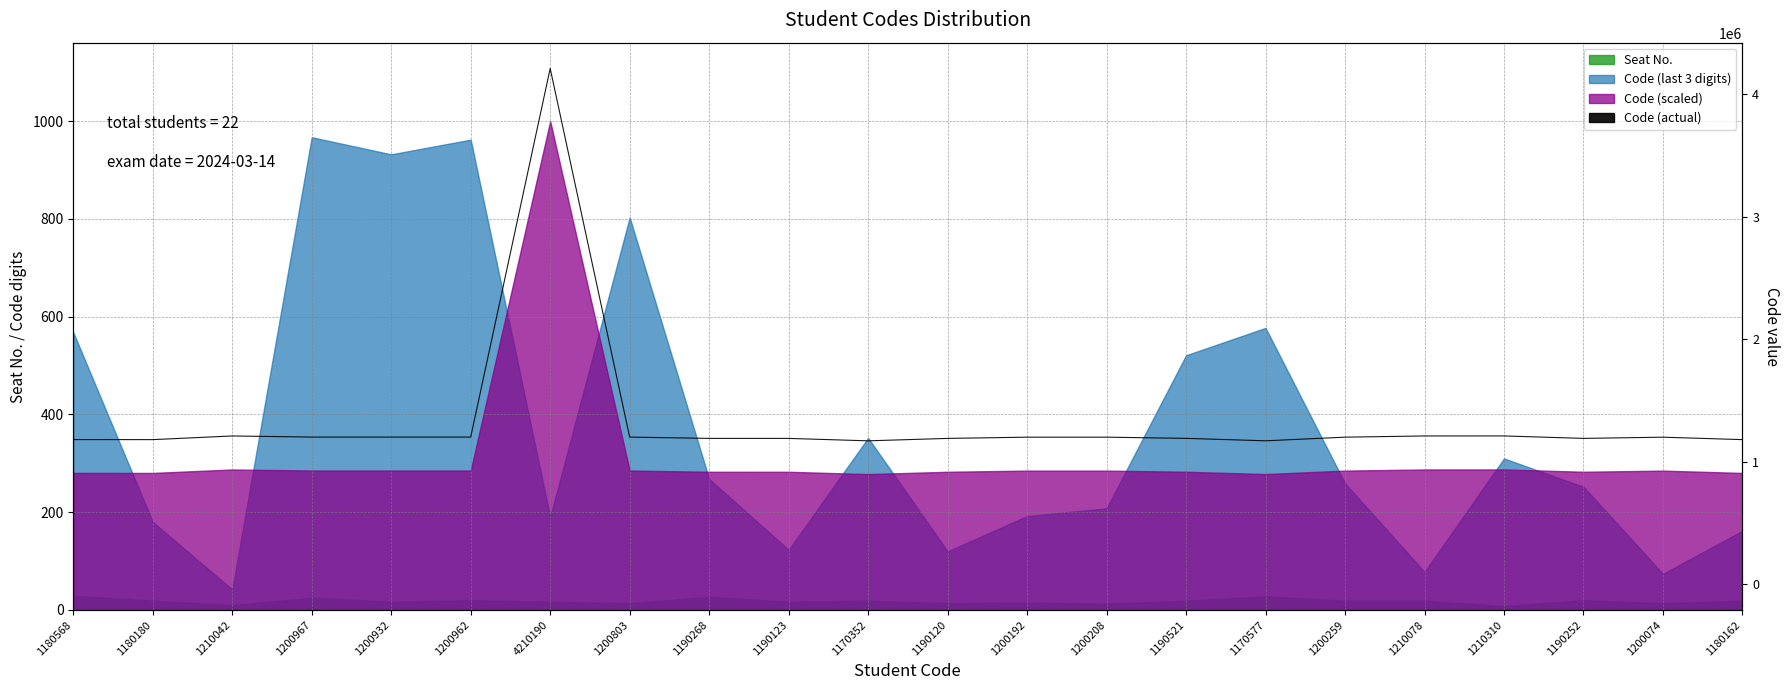

Rank the categories by value from highest to lowest.

4210190, 1210310, 1210078, 1210042, 1200967, 1200962, 1200932, 1200803, 1200259, 1200208, 1200192, 1200074, 1190521, 1190268, 1190252, 1190123, 1190120, 1180568, 1180180, 1180162, 1170577, 1170352